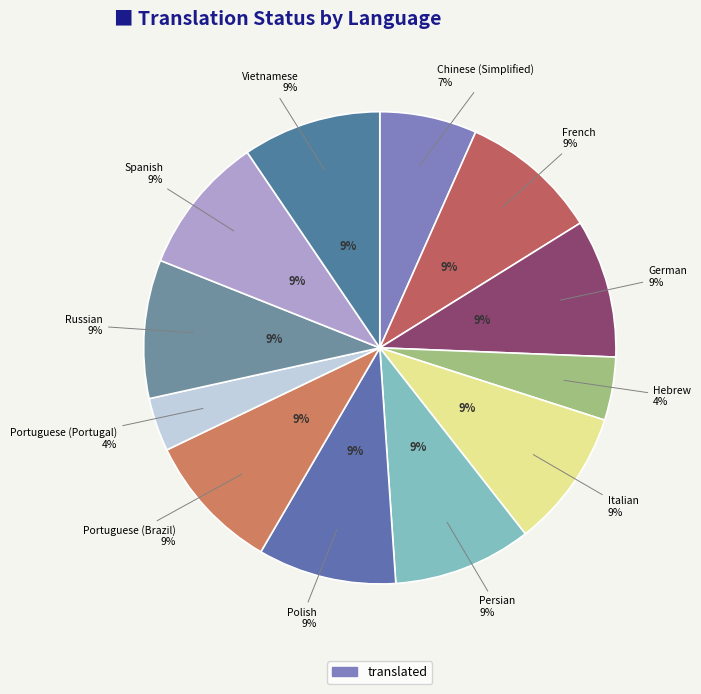

Does any single category account for the majority?

No